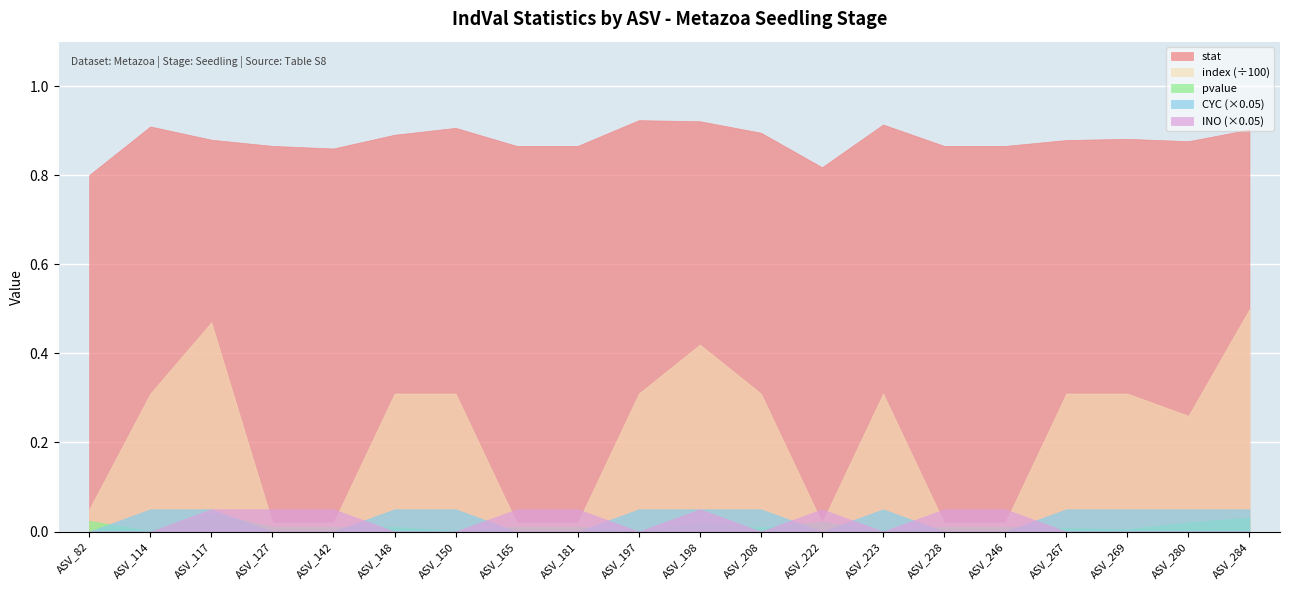

True or false: stat and index cross at least once.

False